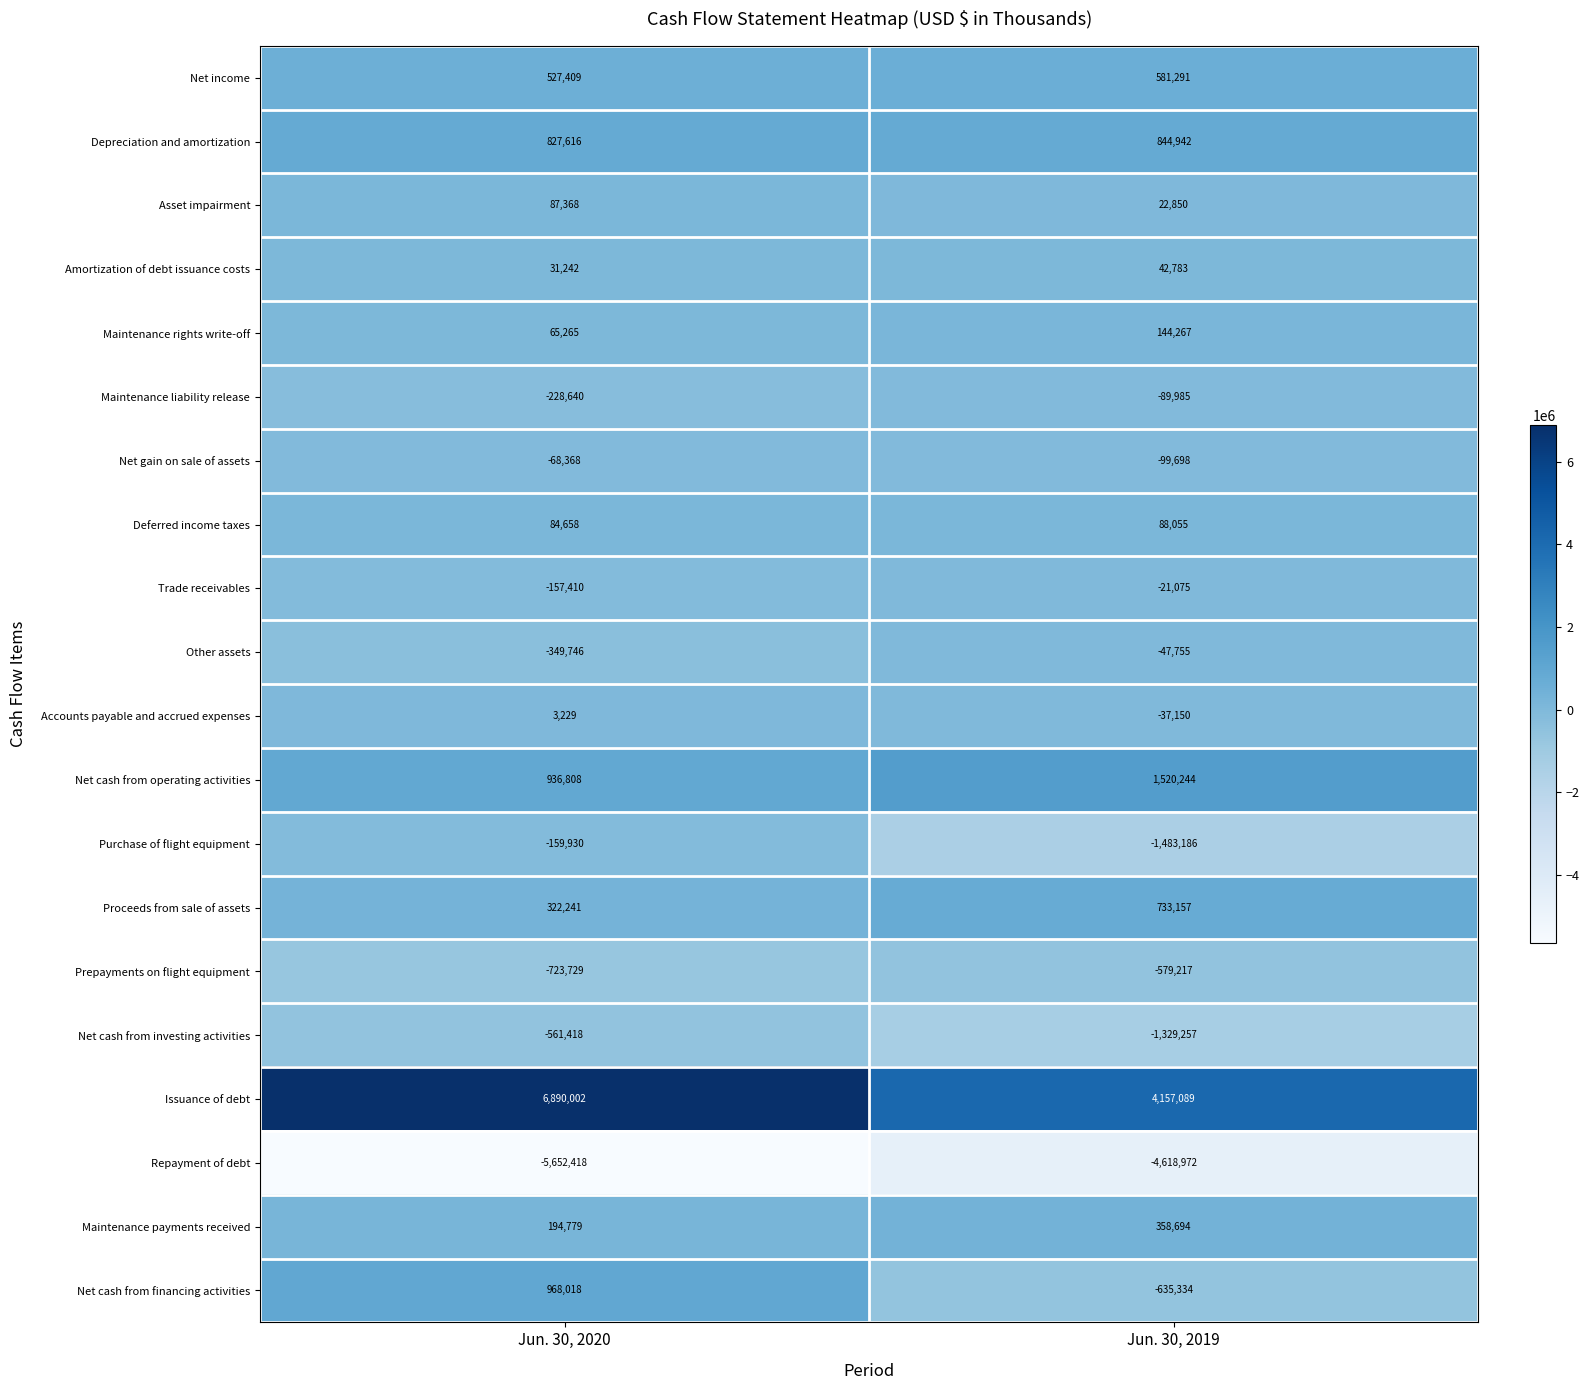

Read the Net cash from operating activities value at Jun. 30, 2020.

936808